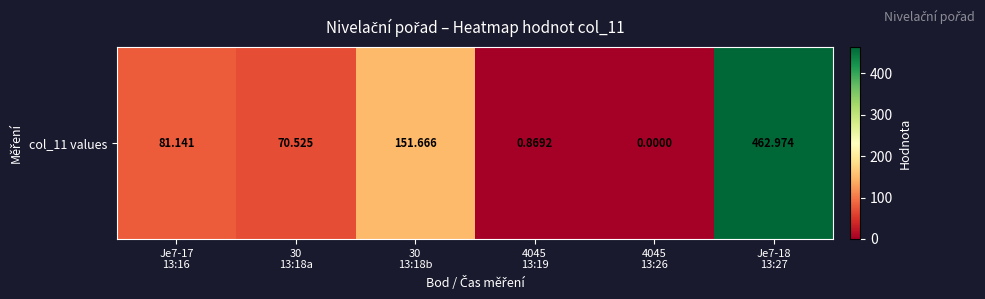

What is the average value?

127.9